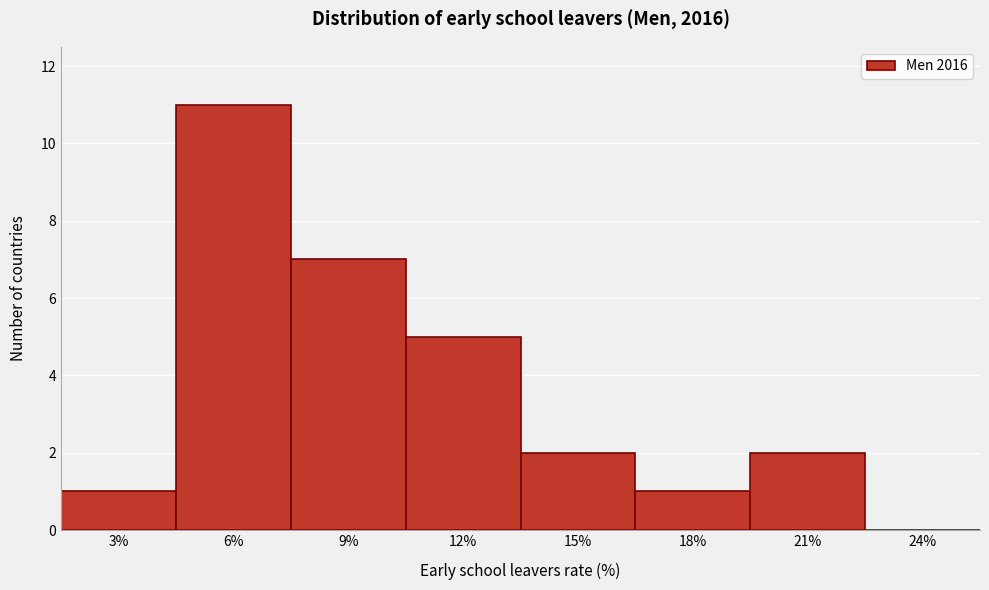

Reading left to right, what are all the values shown in this chart?

3%=1	6%=11	9%=7	12%=5	15%=2	18%=1	21%=2	24%=0